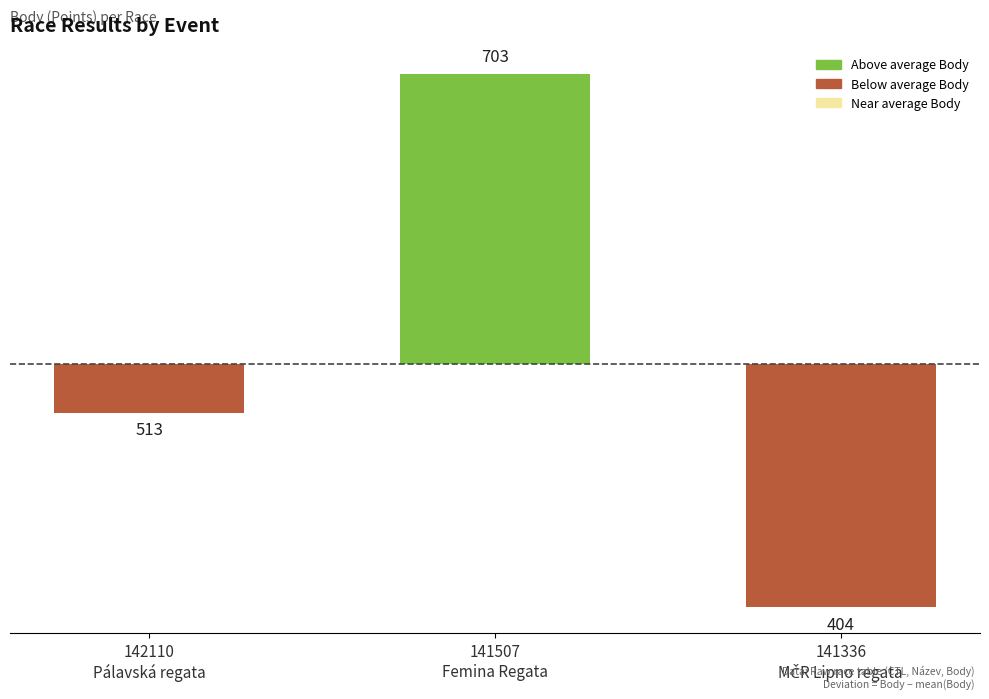

True or false: the data shows 46 at 141507
Femina Regata.

False